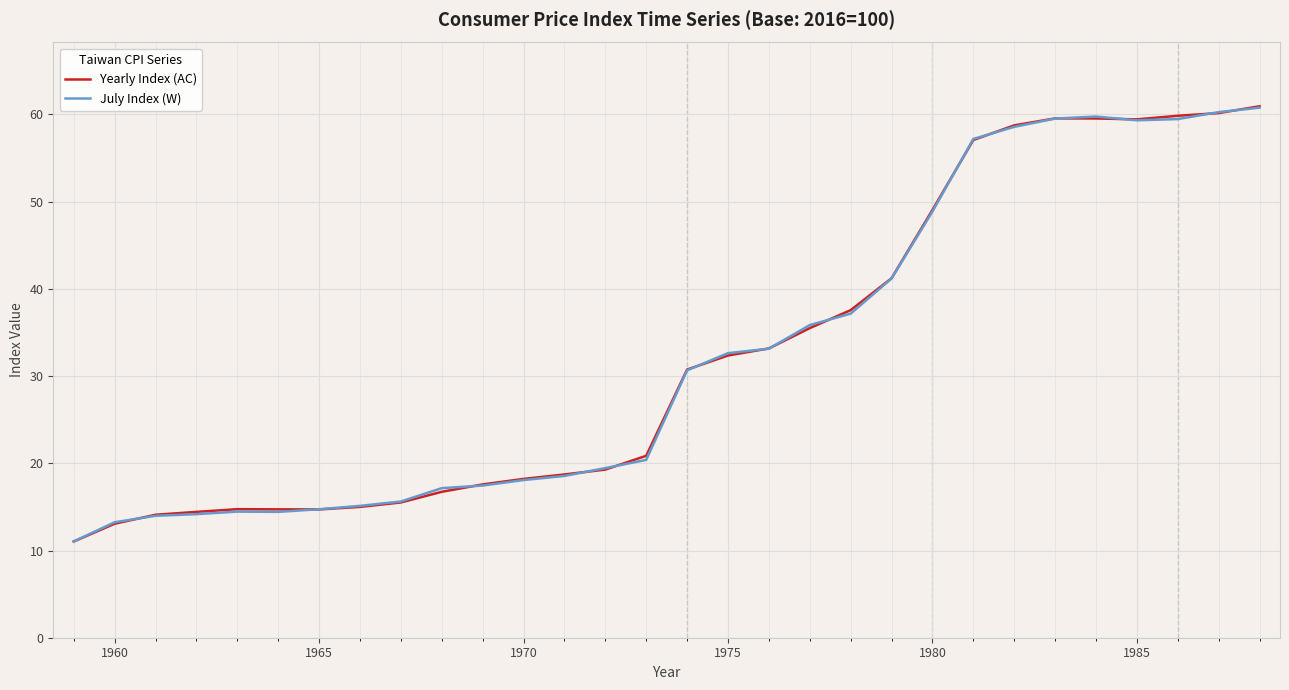

What is the minimum value for Yearly Index (AC)?

11.0